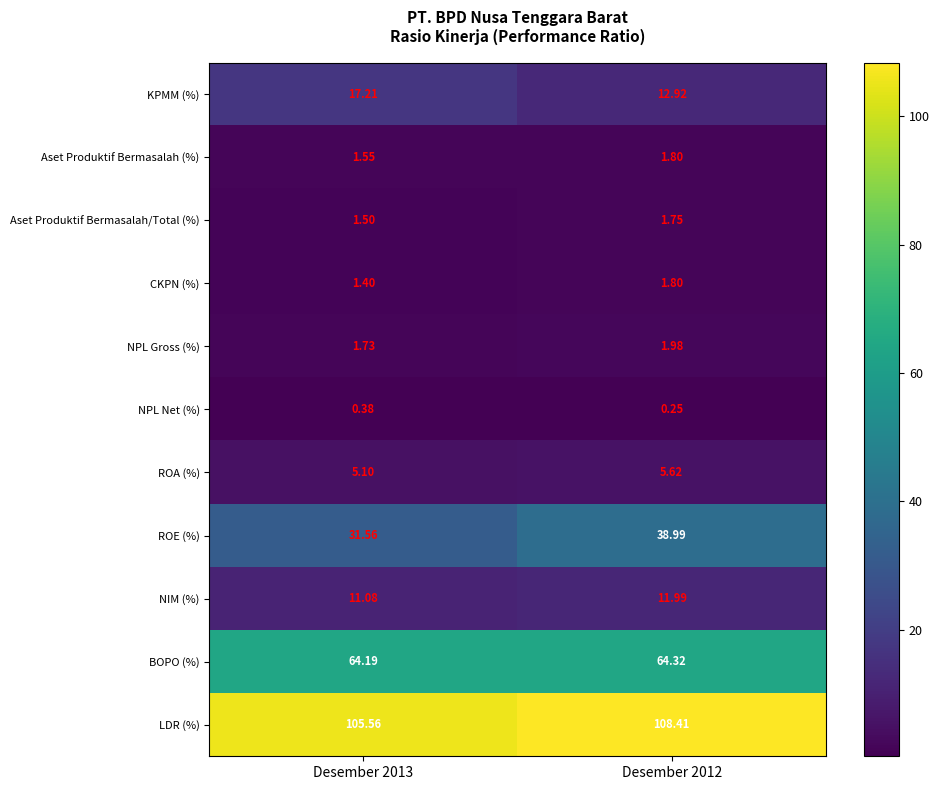

Which series has the largest range (max minus min)?

ROE (%)